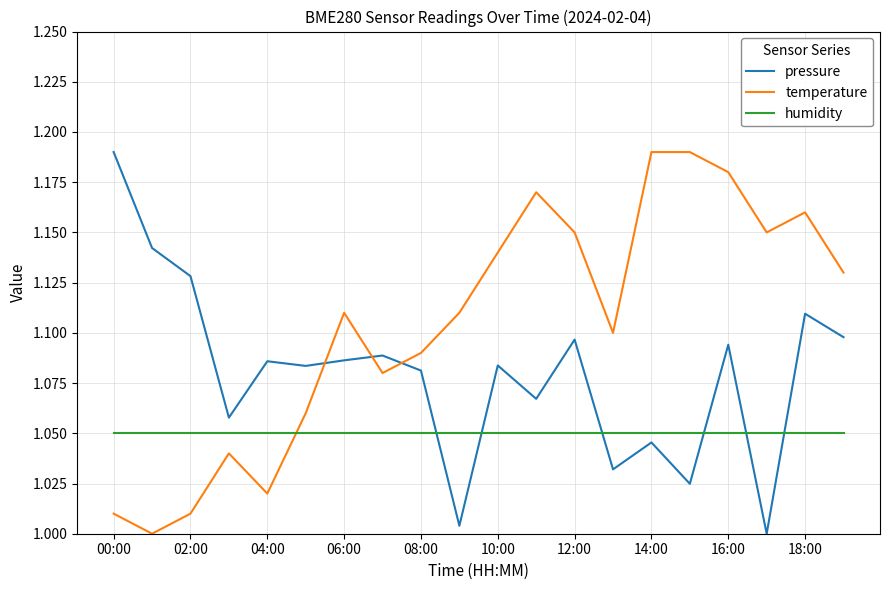

Rank the series by their average value, from lowest to highest.

humidity, pressure, temperature